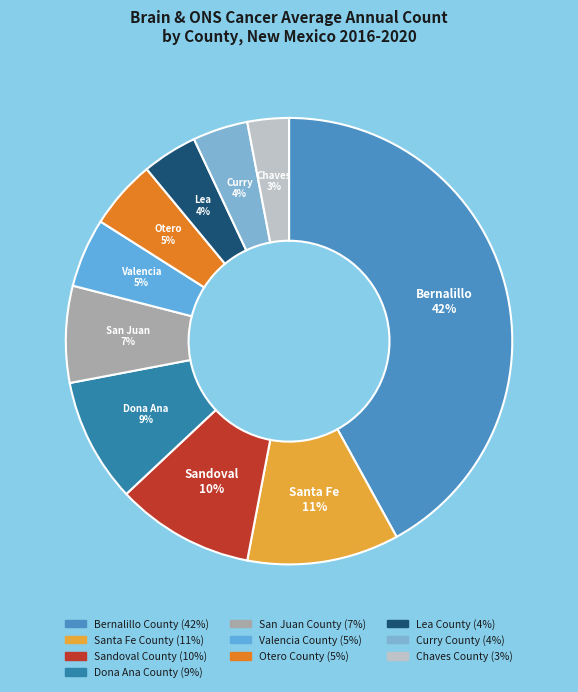

To the nearest percent, what is the difference between the largest and smallest slice percentages?

39%